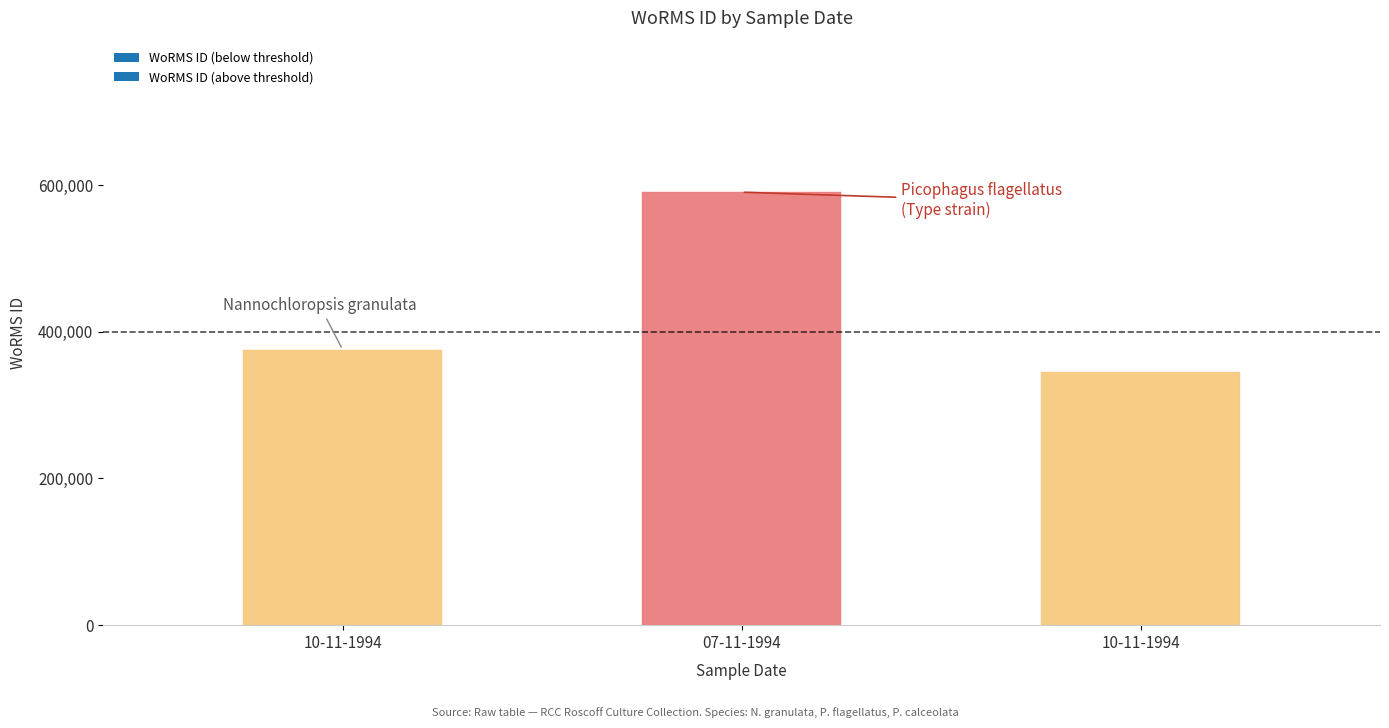

What is the maximum value shown in the chart?

590439